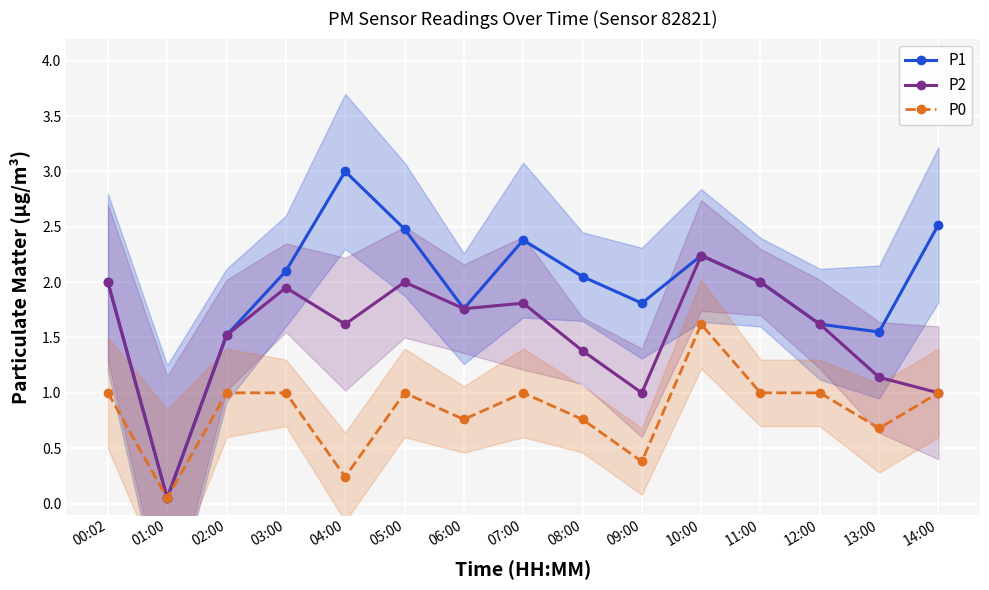

Count the number of data series in this chart.

3